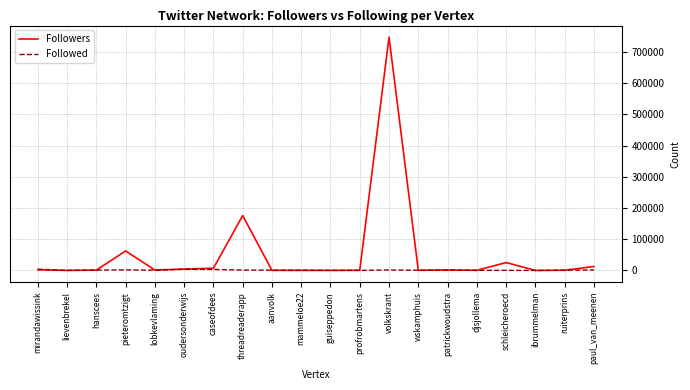

What is the difference between the highest and lowest values at lievenbrekel?

61